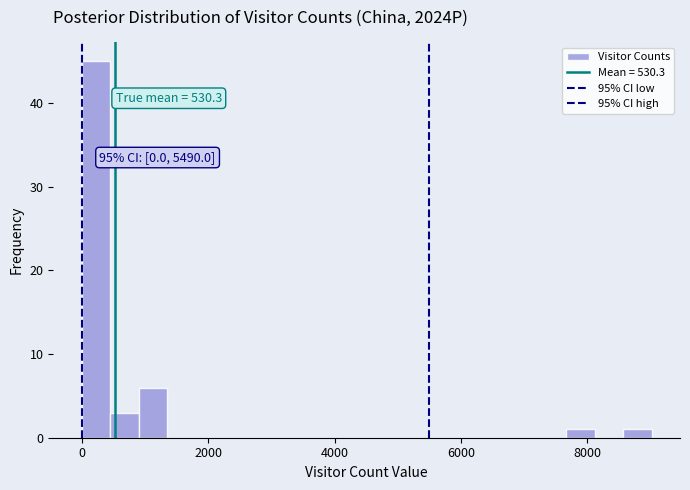

Around what value on the x-axis is the tallest bar? Give the approximate position of its centre, as read against the axis.

200